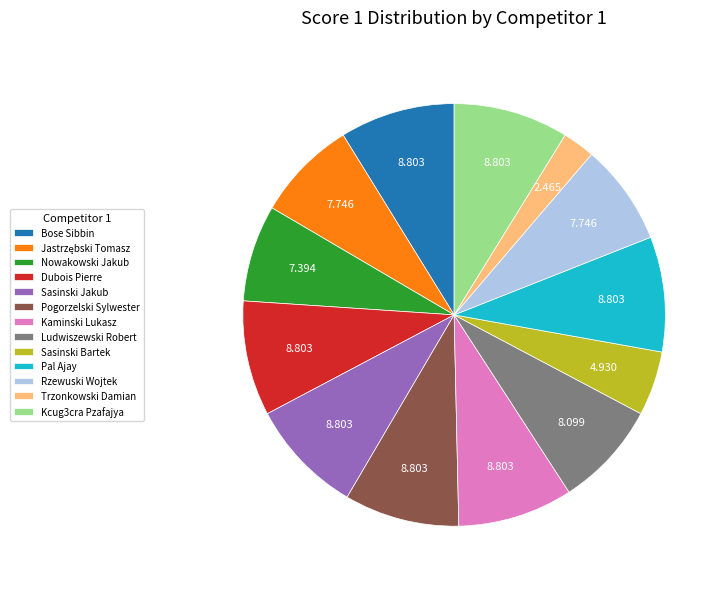

How many segments does this pie chart have?

13